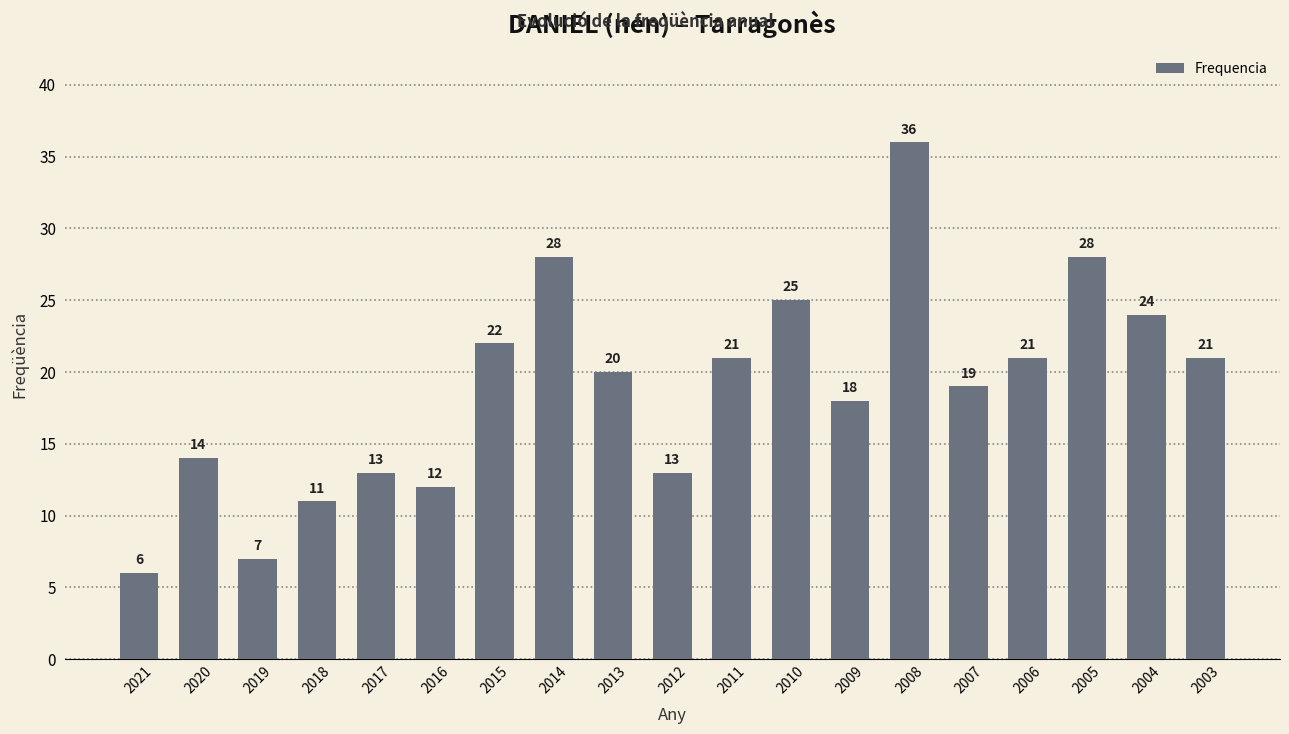

What is the value of the 19th bar from the left?

21